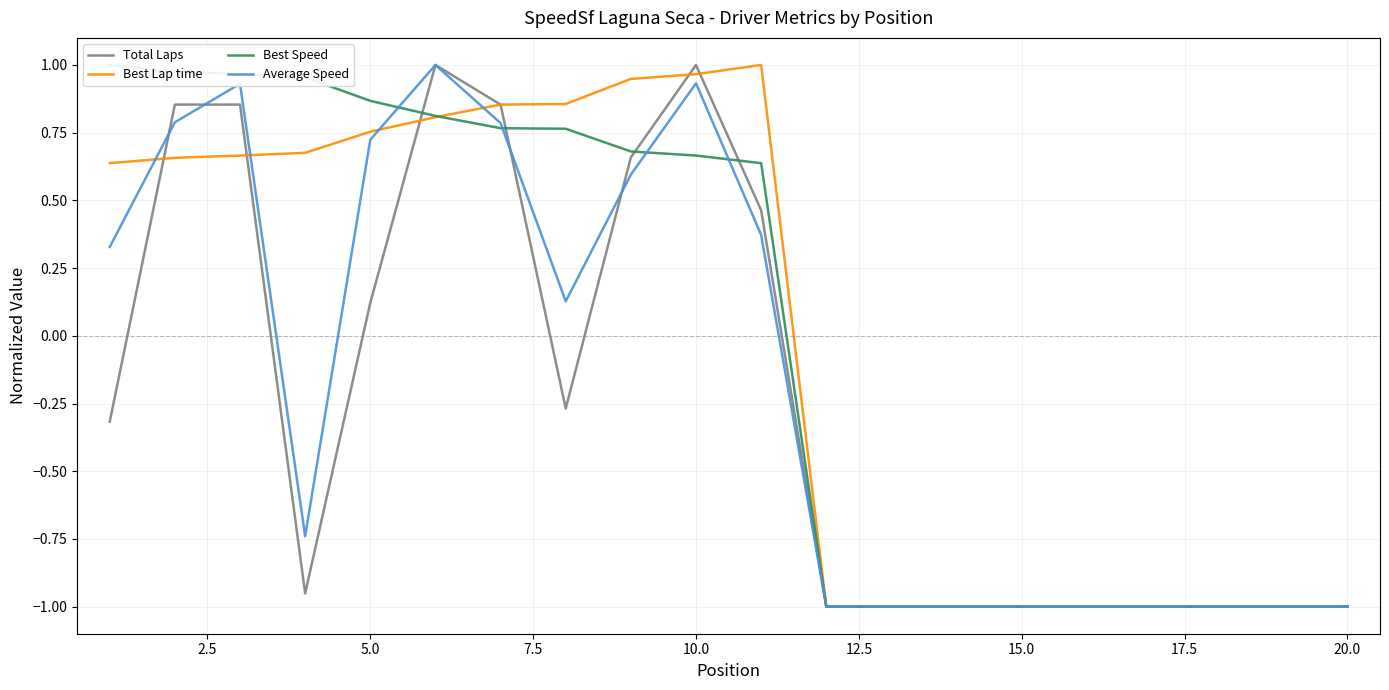

List the series in order of their peak value, highest first.

Total Laps, Best Lap time, Best Speed, Average Speed